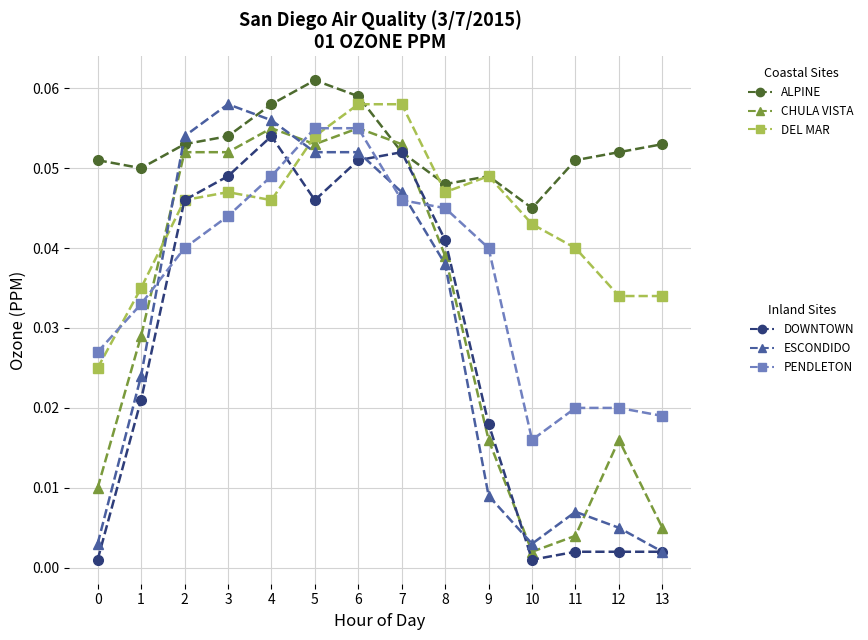

Which category has the highest value across all series?

5